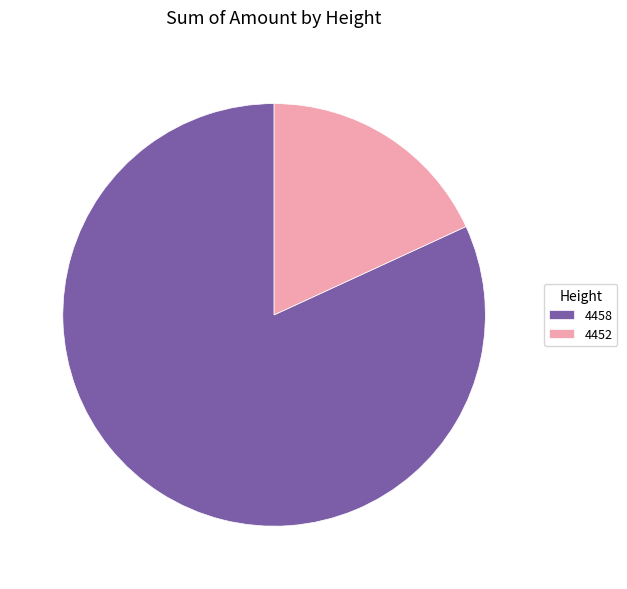

Do 4458 and 4452 together represent more than half of the pie?

Yes